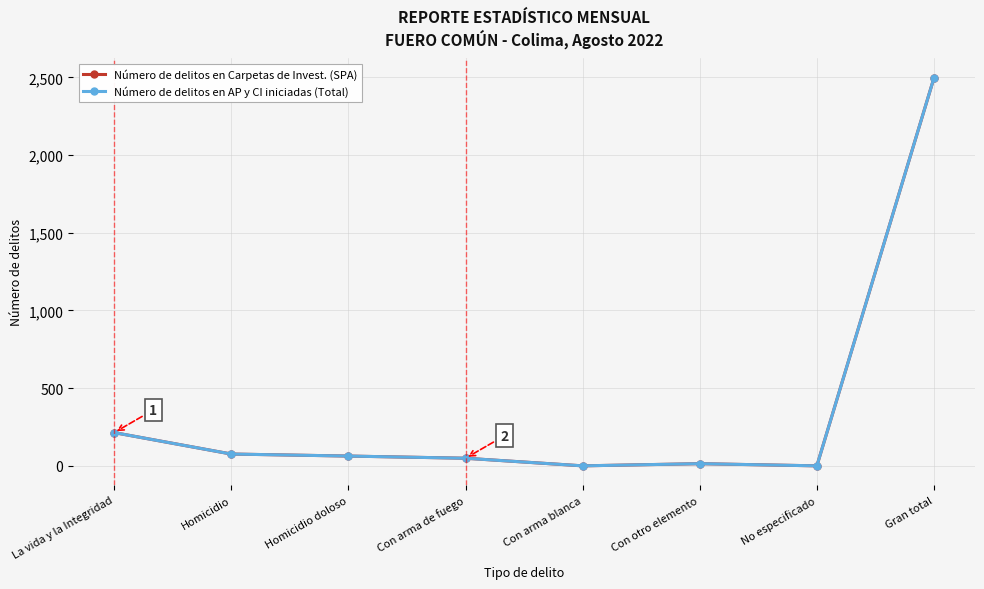

Between La vida y la Integridad and No especificado, which series saw the biggest shift?

Número de delitos en Carpetas de Invest. (SPA)